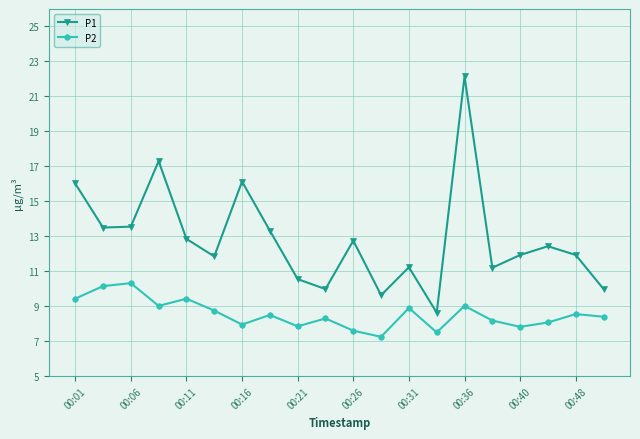

How many distinct data groups are displayed?

2